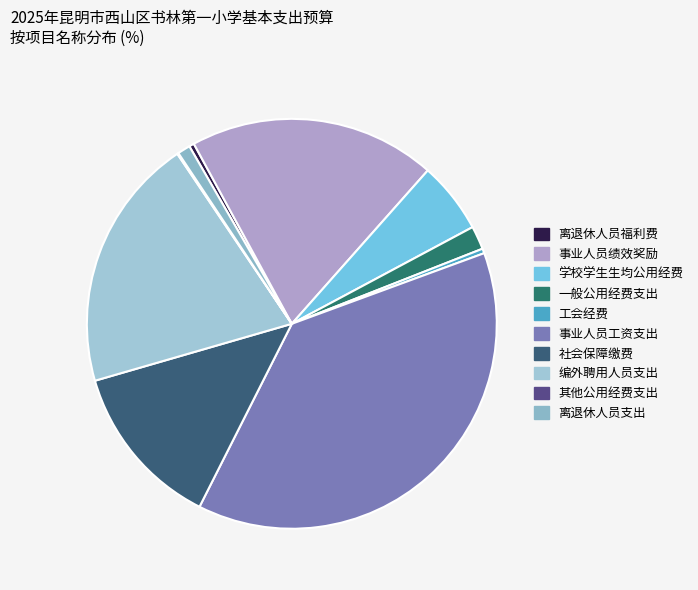

Is it true that 离退休人员支出 is 1% of the pie?

True